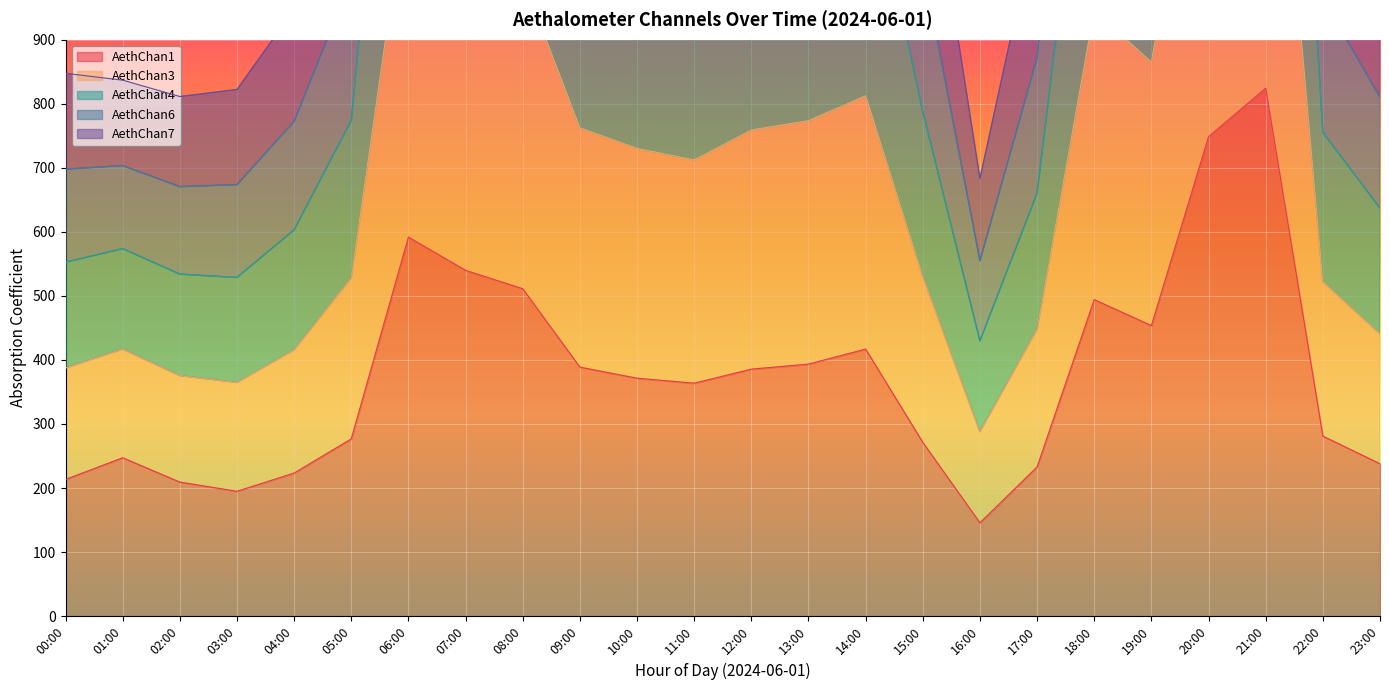

What is the label of the 4th point from the right?

20:00